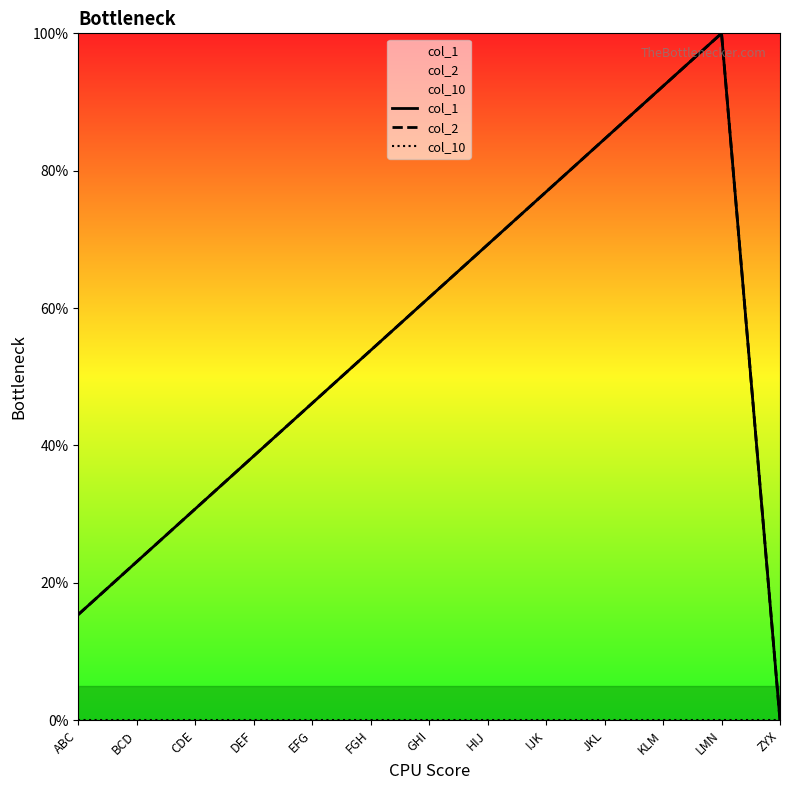

Reading left to right, transcribe all the data shown in this chart.

col_1: ABC=15.4	BCD=23.1	CDE=30.8	DEF=38.5	EFG=46.2	FGH=53.8	GHI=61.5	HIJ=69.2	IJK=76.9	JKL=84.6	KLM=92.3	LMN=100.0	ZYX=0.0
col_2: ABC=15.4	BCD=23.1	CDE=30.8	DEF=38.5	EFG=46.2	FGH=53.8	GHI=61.5	HIJ=69.2	IJK=76.9	JKL=84.6	KLM=92.3	LMN=100.0	ZYX=0.0
col_10: ABC=0.0	BCD=0.0	CDE=0.0	DEF=0.0	EFG=0.0	FGH=0.0	GHI=0.0	HIJ=0.0	IJK=0.0	JKL=0.0	KLM=0.0	LMN=0.0	ZYX=0.0